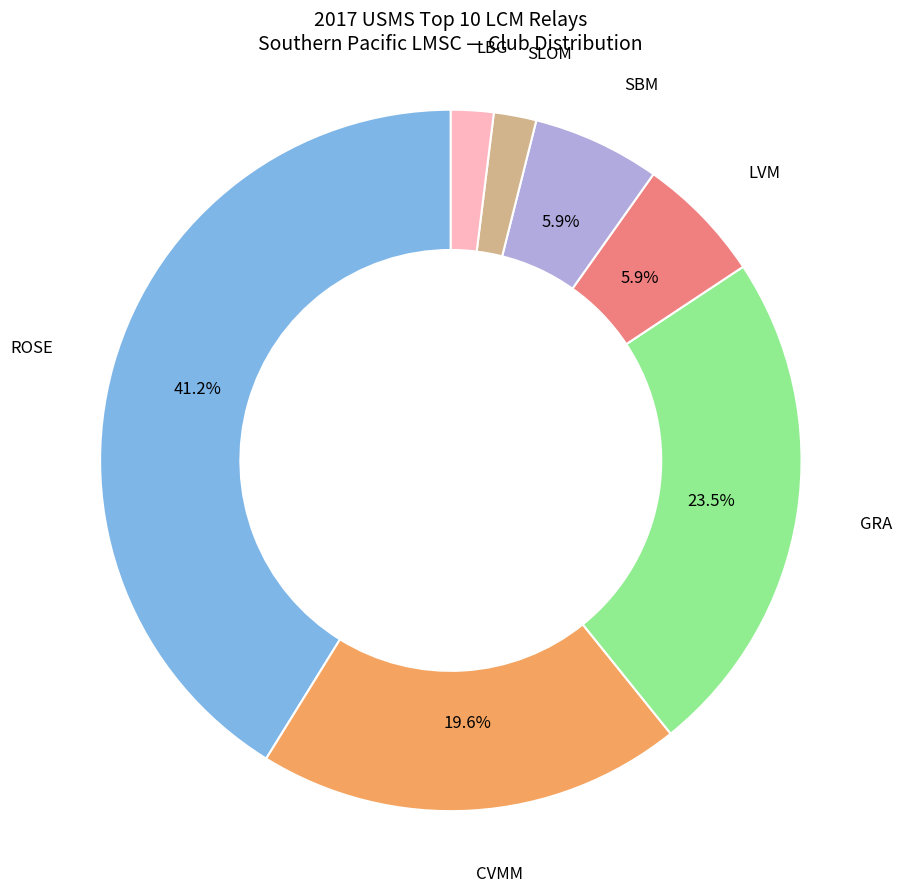

How many slices are in this pie chart?

7